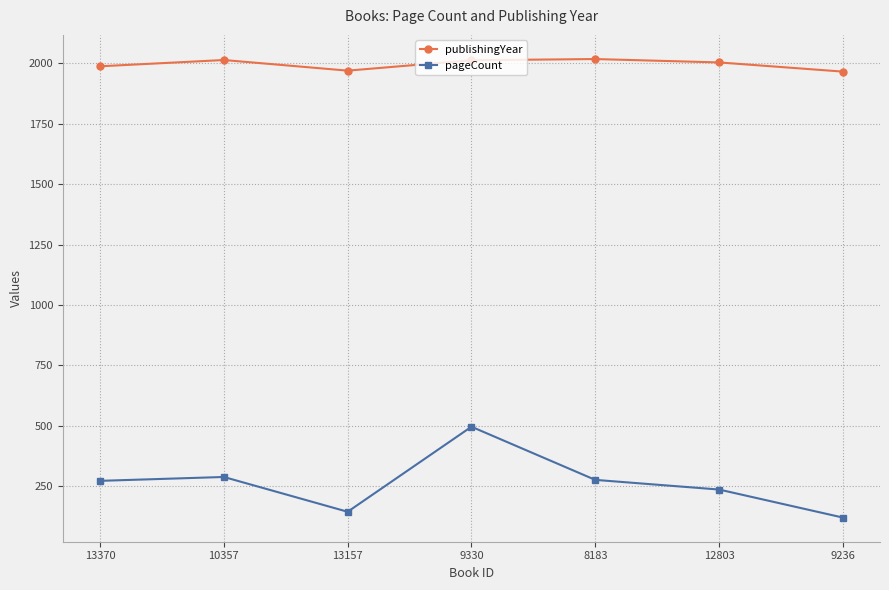

How many interior local valleys does the pageCount series have?

1